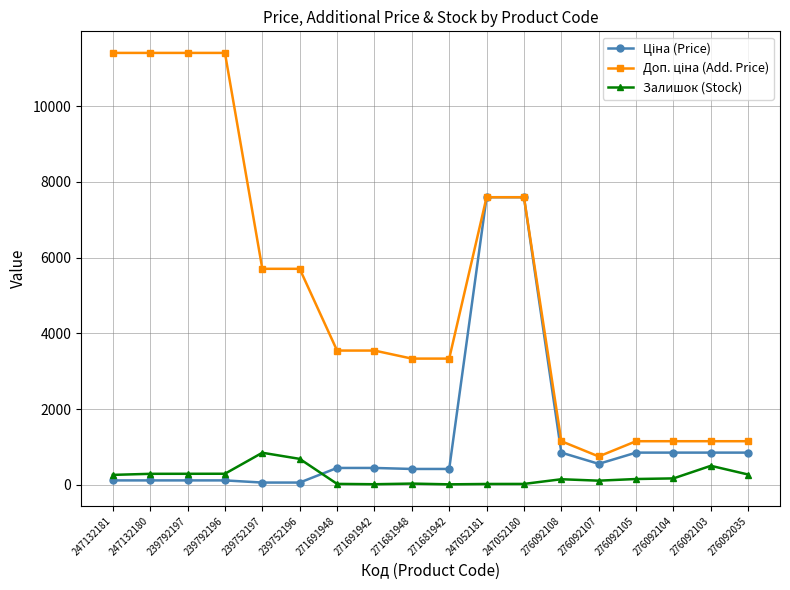

What is the maximum value shown in the chart?

11410.0